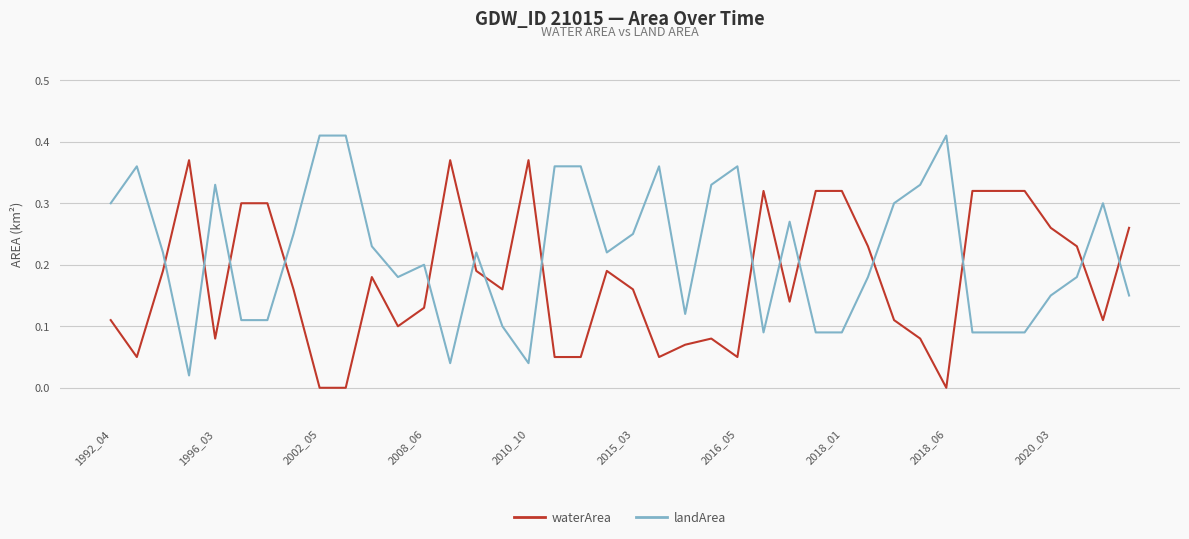

Rank the series by their average value, from lowest to highest.

waterArea, landArea